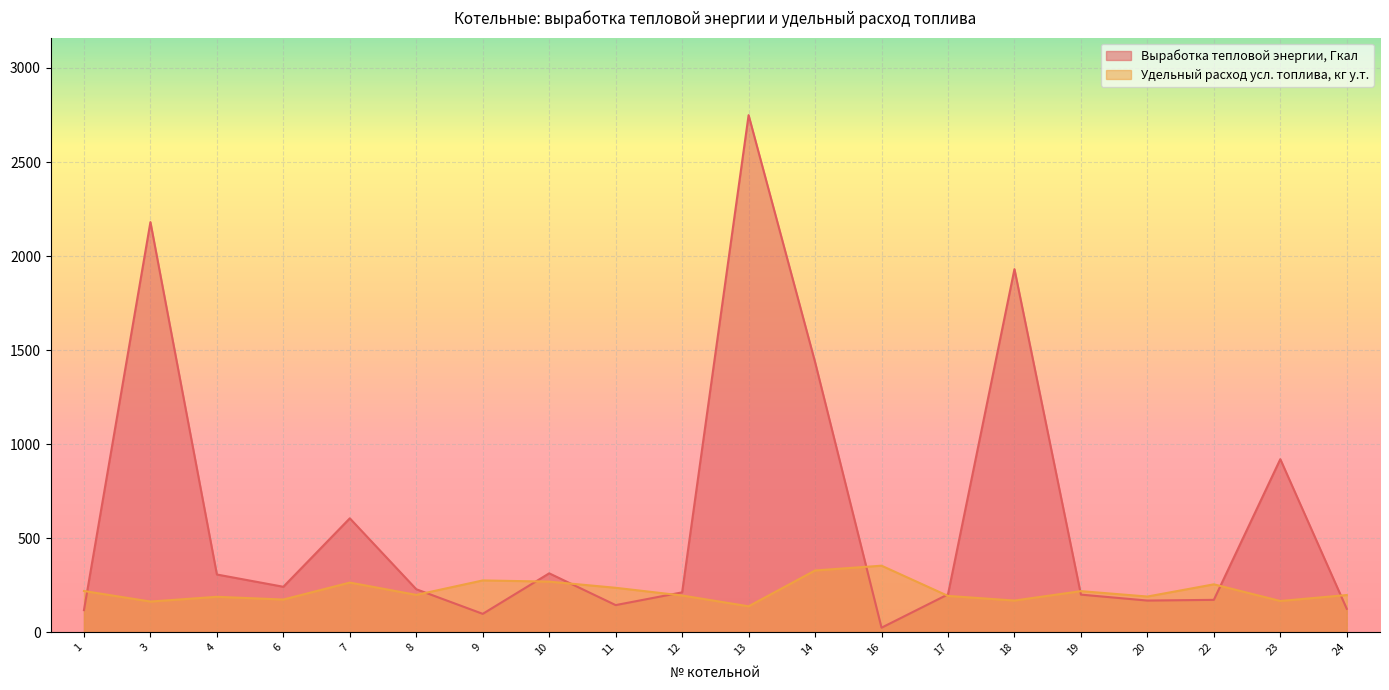

What is the total value across all series at 20?

356.3